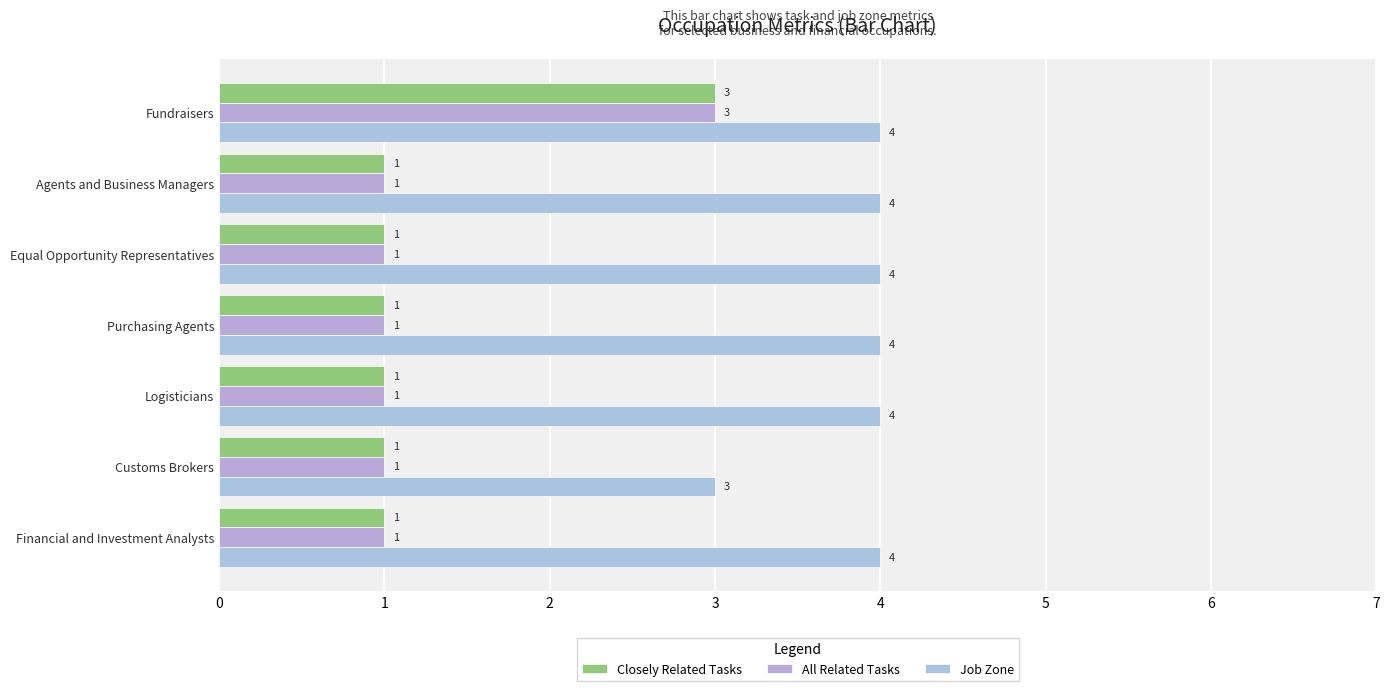

How many data points in Job Zone are less than 4?

1